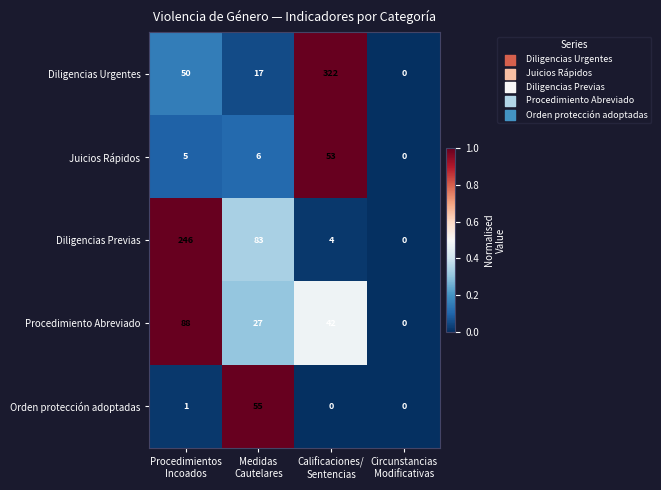

Count the number of categories in the chart.

4